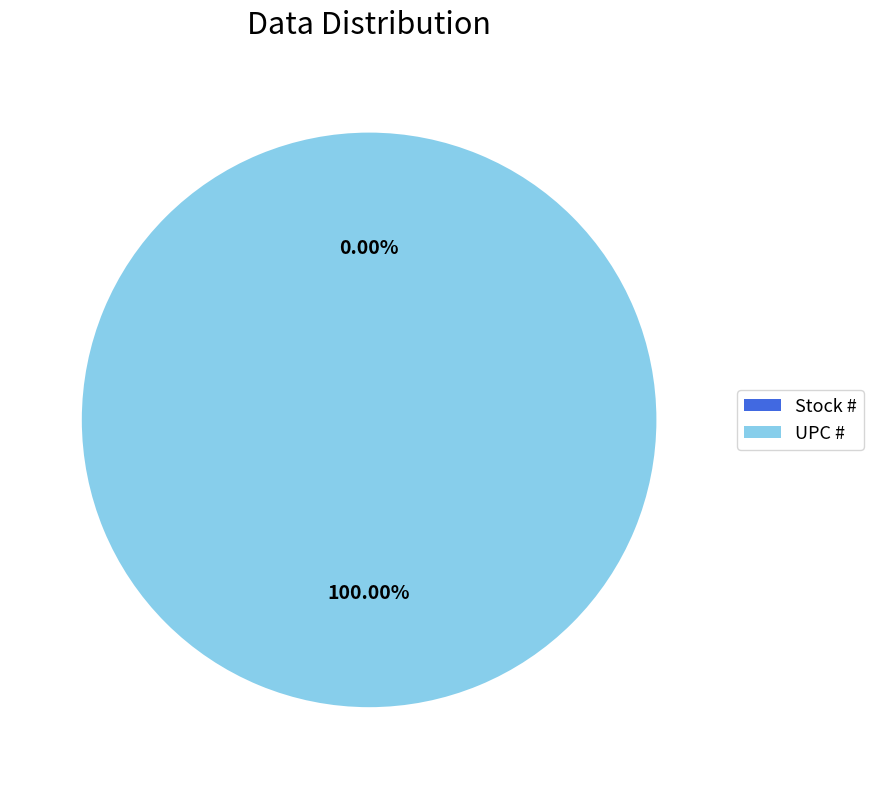

Which category has the smallest portion of the pie?

Stock #